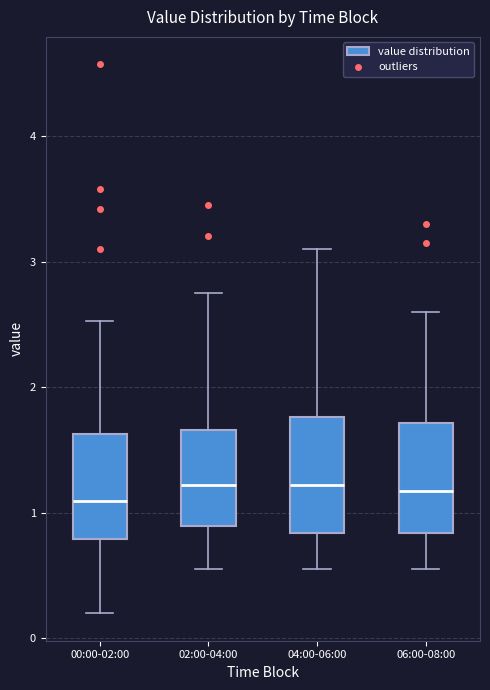

Reading left to right, read every box against the y-axis: the position of its median line, the range the box covers, and the ends of its whiskers. The values are not printed on the chart, so give them approximately, as read against the axis.

00:00-02:00: median 1.1, box 0.8 to 1.6, whiskers 0.2 to 2.5
02:00-04:00: median 1.2, box 0.9 to 1.7, whiskers 0.6 to 2.8
04:00-06:00: median 1.2, box 0.8 to 1.8, whiskers 0.6 to 3.1
06:00-08:00: median 1.2, box 0.8 to 1.7, whiskers 0.6 to 2.6